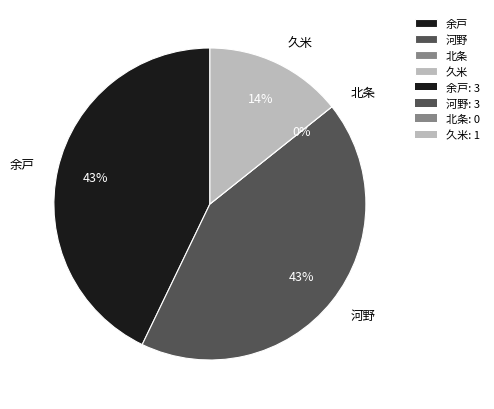

Count the number of slices in the pie.

4